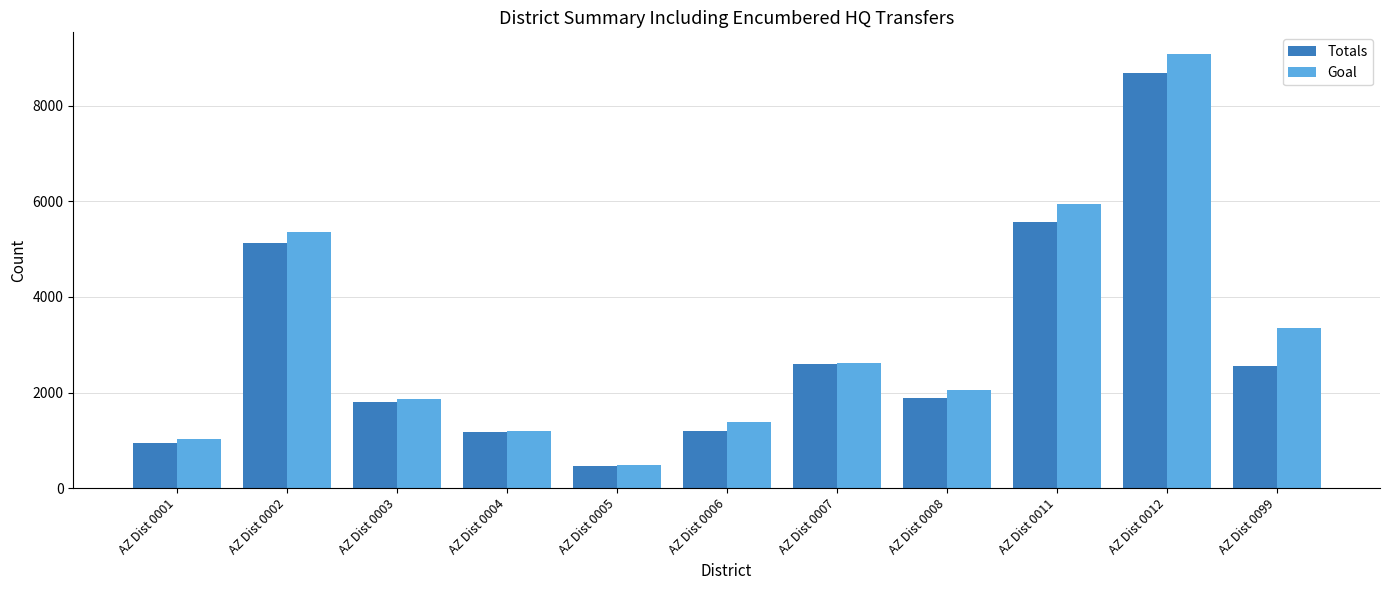

The Totals series shows 644 at AZ Dist 0003. True or false?

False